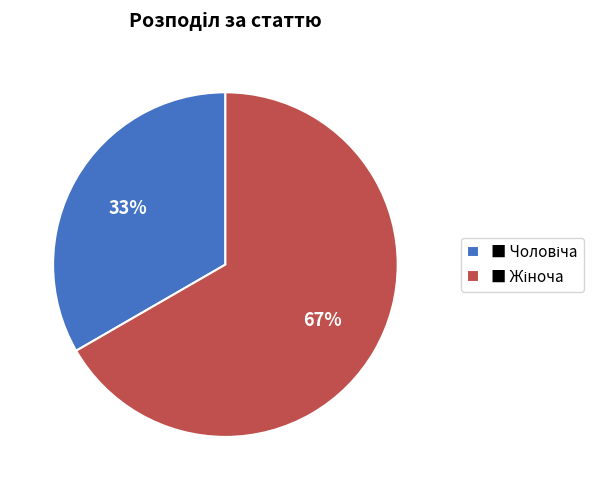

Does any single category account for the majority?

Yes